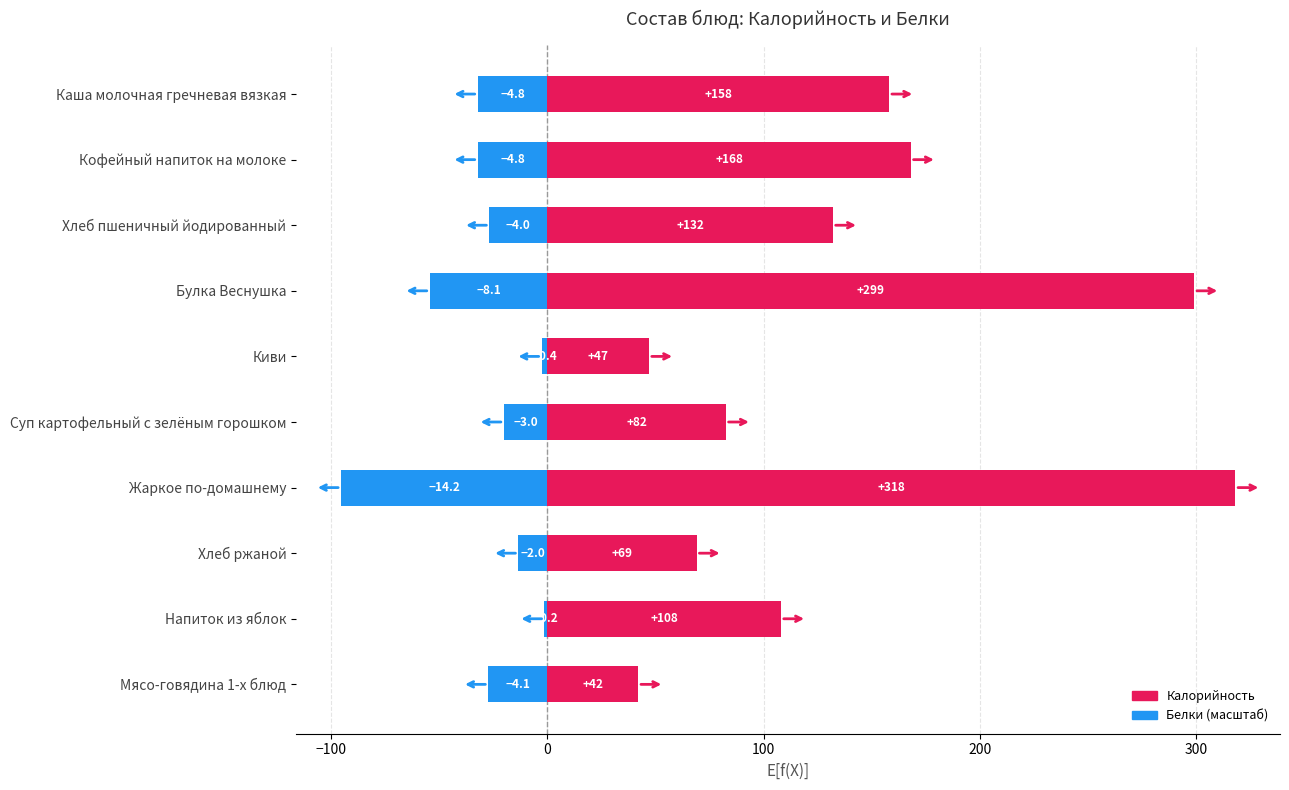

What are all the series names shown in the legend?

Калорийность, Белки